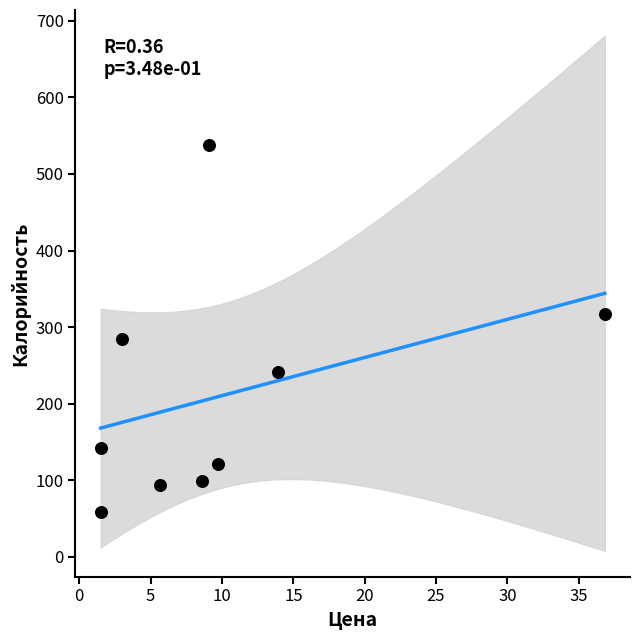

What is the average X value?

10.0